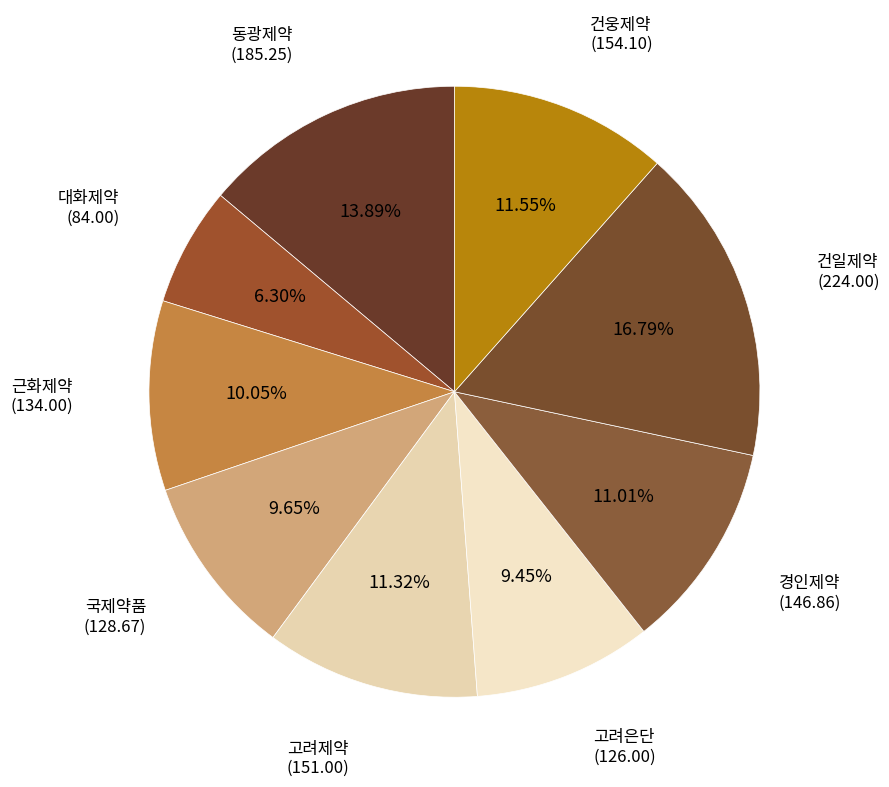

Between 대화제약 and 경인제약, which is larger?

경인제약